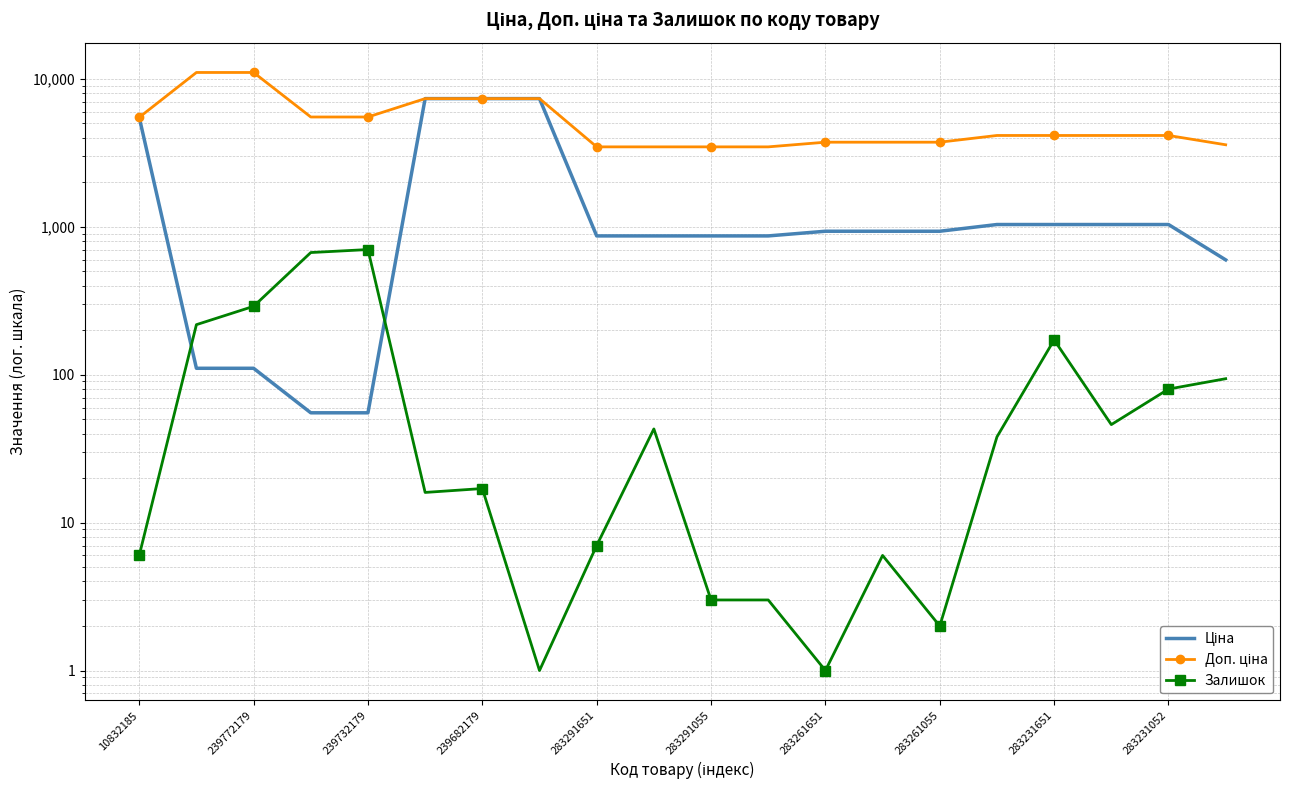

Reading left to right, what are all the values shown in this chart?

Ціна: 5497.3	110.5	110.5	55.3	55.3	7360.2	7360.2	7360.2	868.0	868.0	868.0	868.0	933.5	933.5	933.5	1036.5	1036.5	1036.5	1036.5	597.8
Доп. ціна: 5497.3	11055.0	11055.0	5528.0	5528.0	7360.2	7360.2	7360.2	3472.1	3472.1	3472.1	3472.1	3734.2	3734.2	3734.2	4145.9	4145.9	4145.9	4145.9	3586.7
Залишок: 6.0	218.0	290.0	670.0	702.0	16.0	17.0	1.0	7.0	43.0	3.0	3.0	1.0	6.0	2.0	38.0	172.0	46.0	80.0	94.0